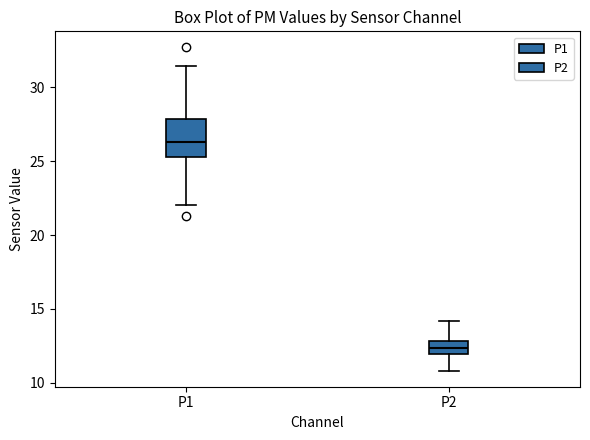

Reading left to right, read every box against the y-axis: the position of its median line, the range the box covers, and the ends of its whiskers. The values are not printed on the chart, so give them approximately, as read against the axis.

P1: median 26.5, box 25.5 to 28.0, whiskers 22.0 to 31.5
P2: median 12.5, box 12.0 to 13.0, whiskers 11.0 to 14.0